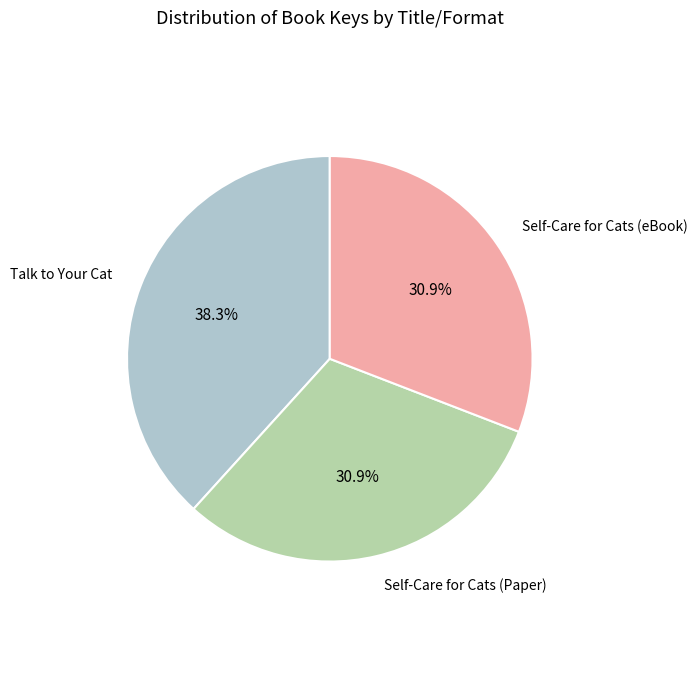

Does any single category account for the majority?

No